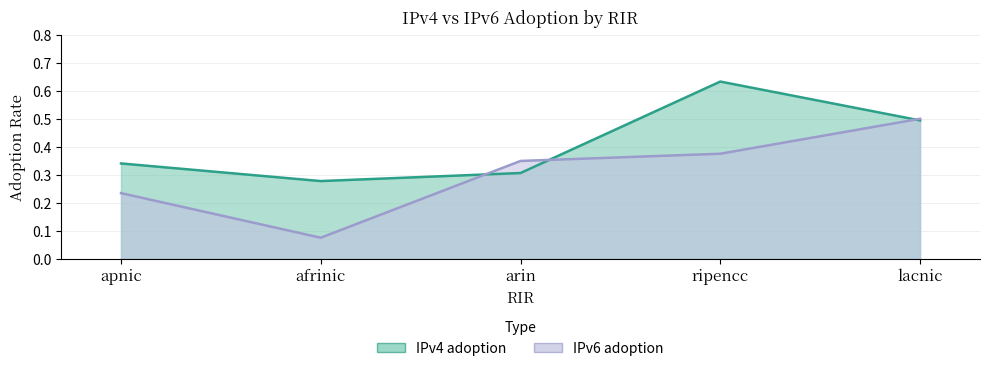

Which category has the highest value across all series?

ripencc